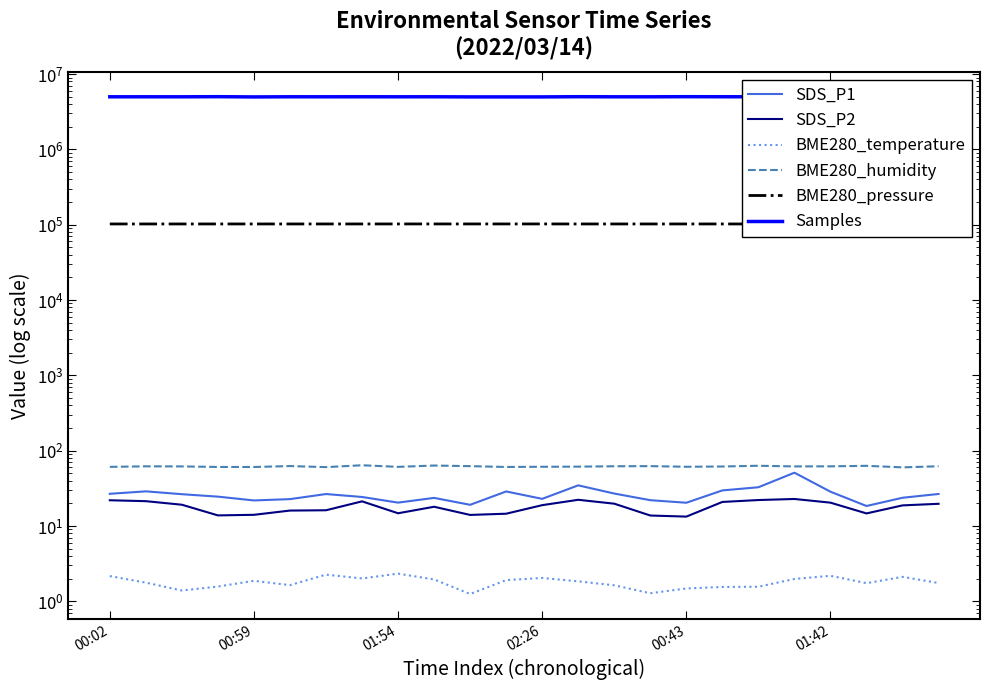

Reading right to left, list all the values displayed in this chart.

SDS_P1: 26.6	23.7	18.4	28.5	51.0	32.7	29.7	20.4	22.0	26.9	34.6	22.9	28.7	19.1	23.6	20.4	24.3	26.6	22.7	21.8	24.5	26.4	28.8	26.8
SDS_P2: 19.7	18.8	14.7	20.4	22.8	22.1	20.9	13.3	13.8	19.8	22.3	18.9	14.6	14.0	18.0	14.8	21.2	16.2	16.0	14.1	13.8	19.1	21.4	21.9
BME280_temperature: 1.8	2.1	1.7	2.2	2.0	1.6	1.6	1.5	1.3	1.6	1.8	2.0	1.9	1.2	1.9	2.3	2.0	2.3	1.6	1.9	1.6	1.4	1.8	2.2
BME280_humidity: 62.1	60.0	62.9	61.9	61.8	63.0	61.6	61.1	62.3	62.1	61.4	61.1	60.7	62.3	63.5	60.9	64.0	60.5	62.4	60.7	60.7	61.8	61.9	60.9
BME280_pressure: 102374.5	102382.9	102356.3	102350.5	102344.1	102330.1	102330.9	102332.2	102325.6	102320.2	102309.5	102385.9	102379.0	102372.8	102372.3	102356.7	102336.5	102326.9	102323.7	102339.1	102329.2	102327.2	102316.0	102321.1
Samples: 4976000.0	4977658.0	4992690.0	4994665.0	4994260.0	4994412.0	4999510.0	5009738.0	4990706.0	4990789.0	5007119.0	4976014.0	4976137.0	4977075.0	4996004.0	4992982.0	4996851.0	4993511.0	4995061.0	4973020.0	5010847.0	4990684.0	4993794.0	4992184.0